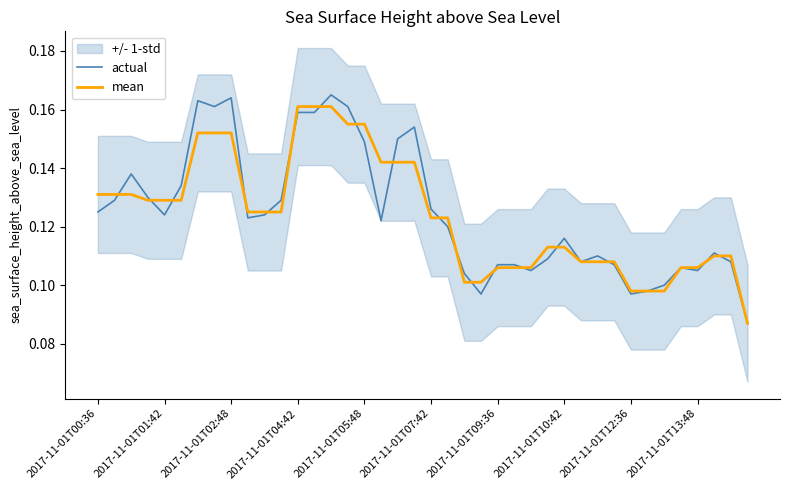

The mean series shows 0.1 at 2017-11-01T05:48. True or false?

False